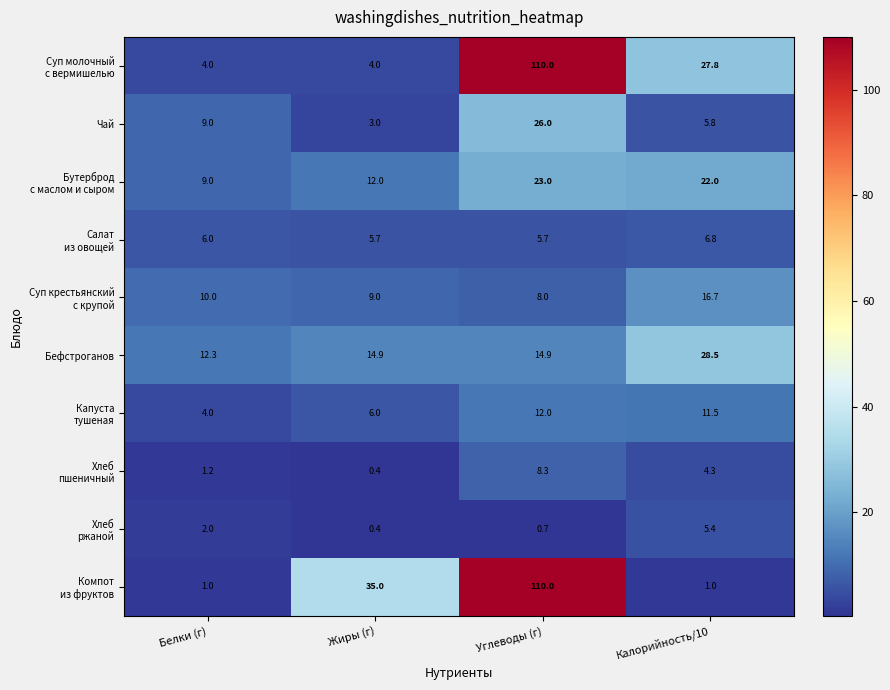

What is the difference between the Чай values at Углеводы (г) and Белки (г)?

17.0